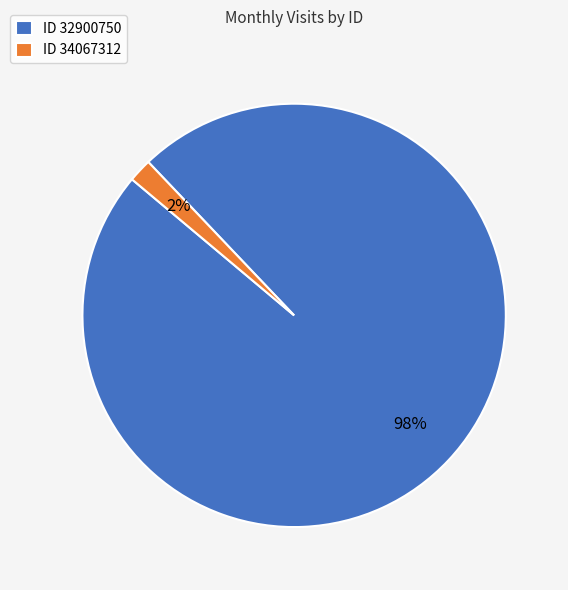

Does any single category account for the majority?

Yes